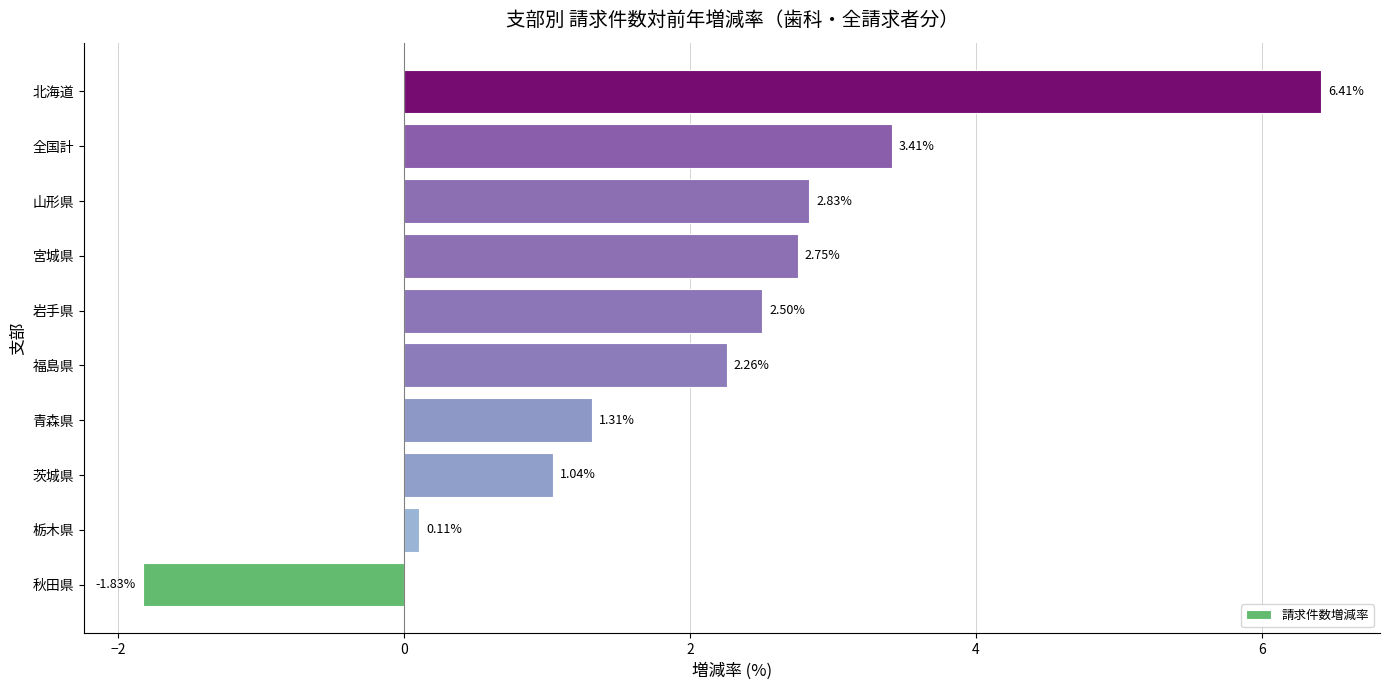

List the labels in order of value, smallest first.

秋田県, 栃木県, 茨城県, 青森県, 福島県, 岩手県, 宮城県, 山形県, 全国計, 北海道